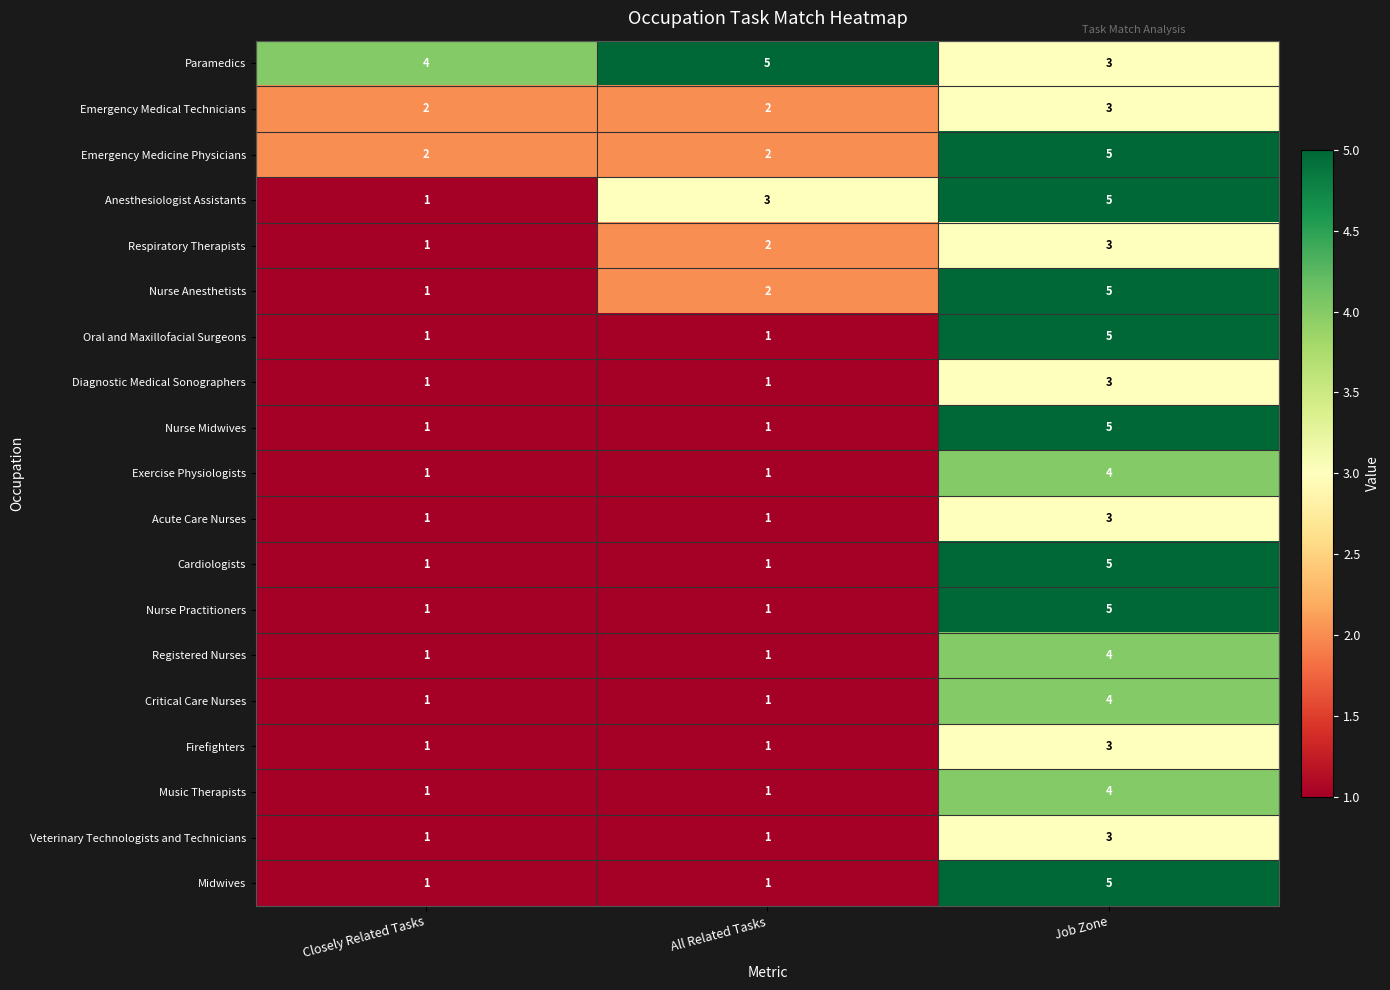

What is the maximum value shown in the chart?

5